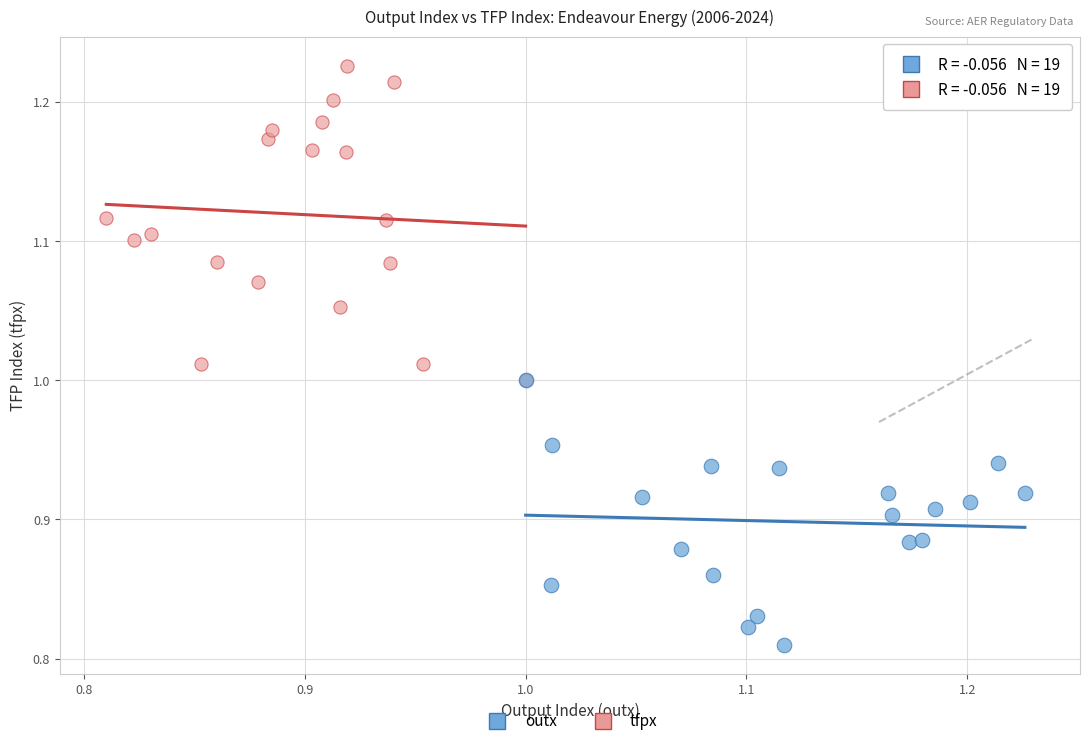

Which series has the widest spread of Y values?

tfpx